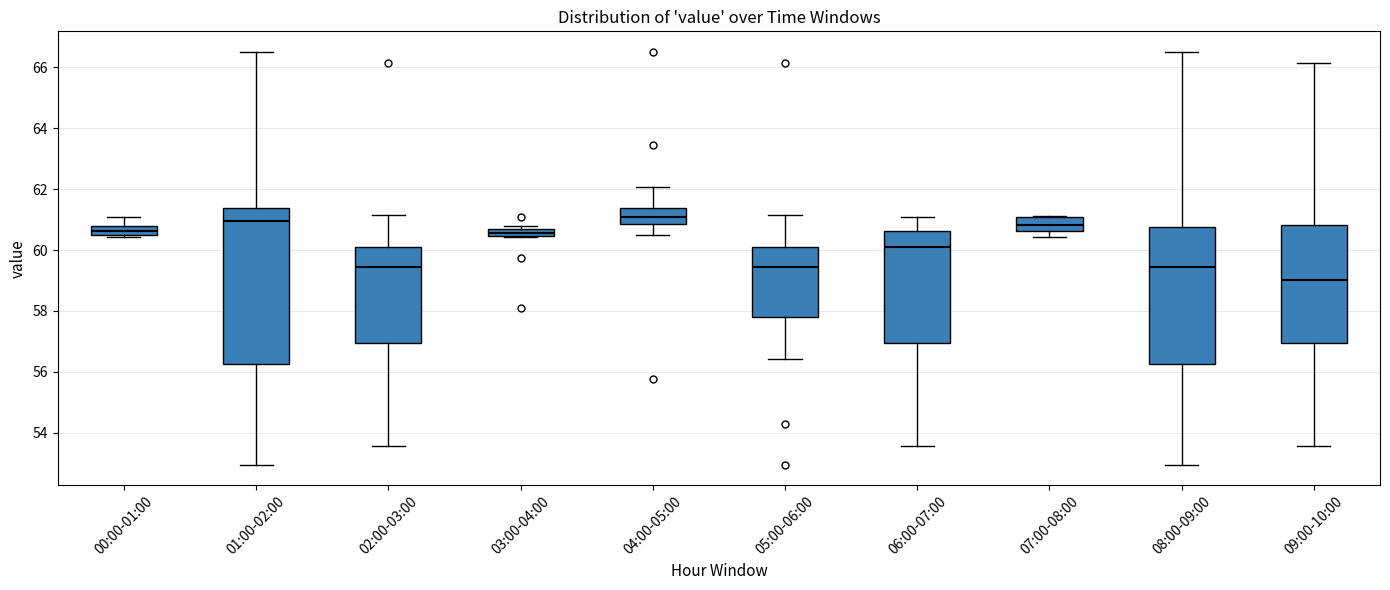

Comparing the boxes themselves (not the whiskers), which one is the tallest?

01:00-02:00